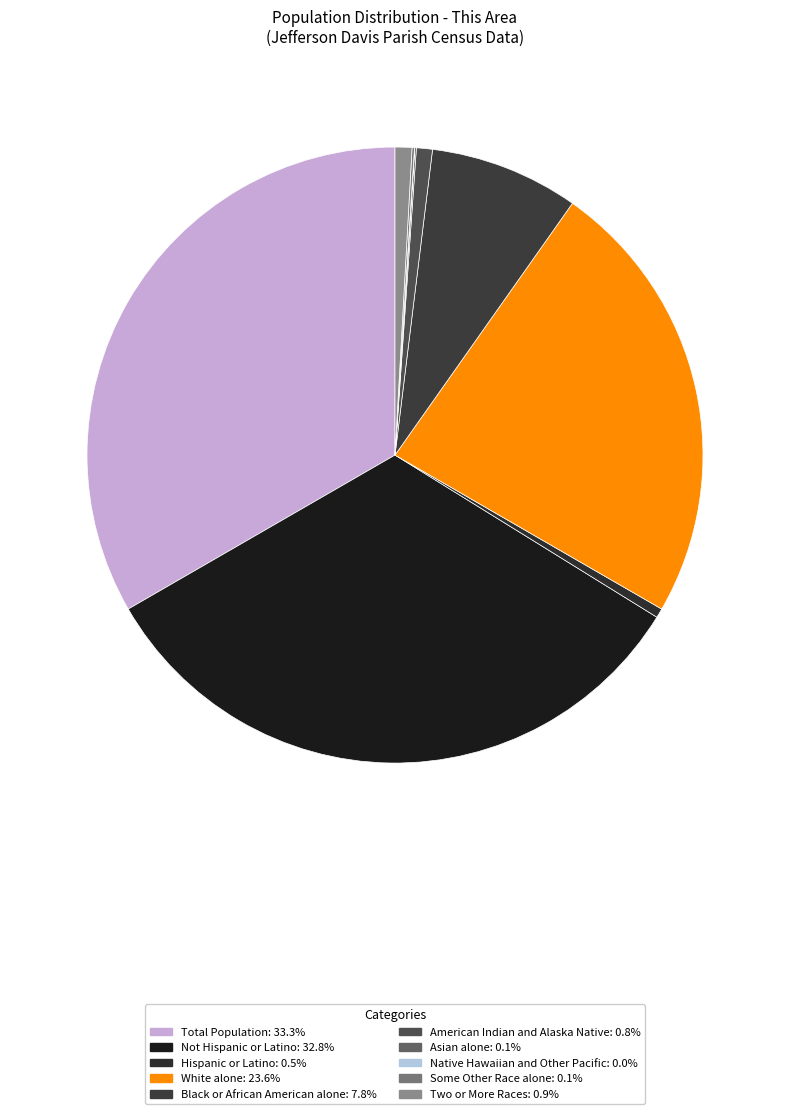

Which category has the biggest portion of the pie?

Total Population